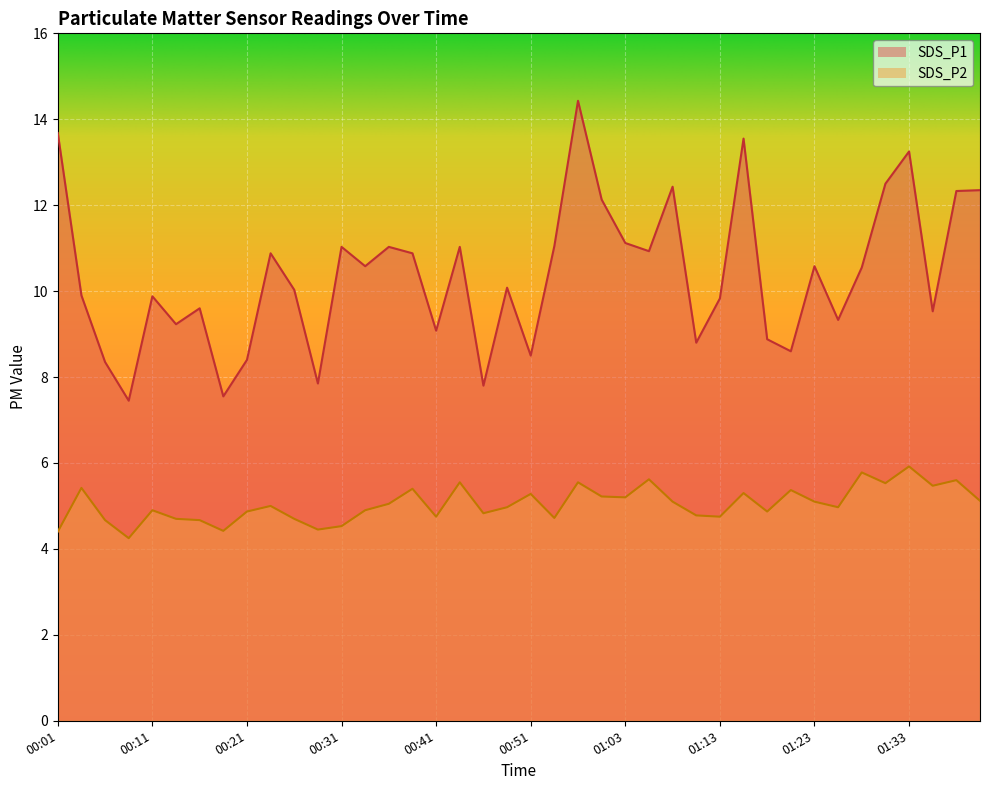

What position from the right is 01:03?

16